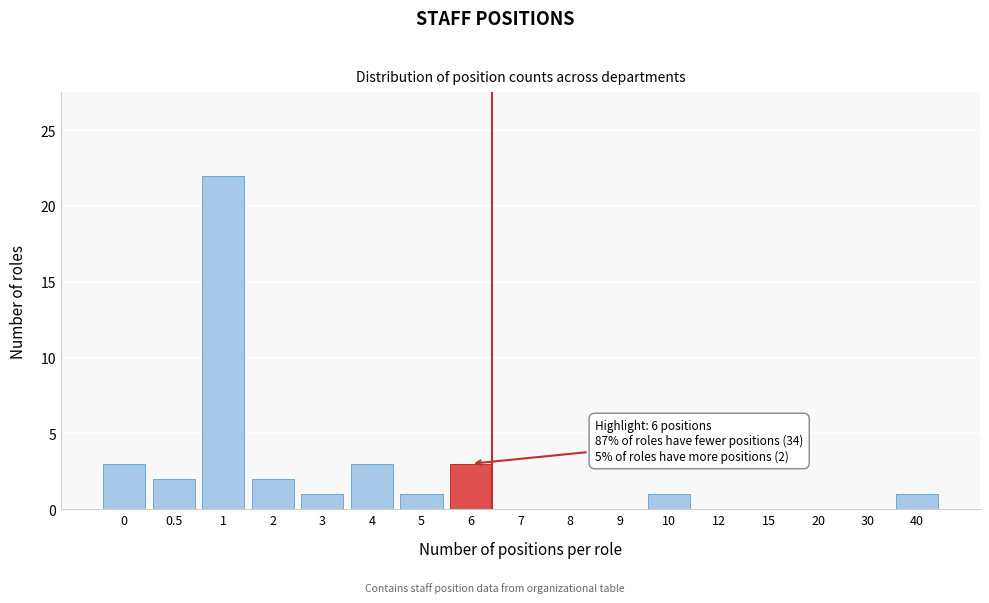

Reading left to right, list all the values displayed in this chart.

0=3	0.5=2	1=22	2=2	3=1	4=3	5=1	6=3	7=0	8=0	9=0	10=1	12=0	15=0	20=0	30=0	40=1